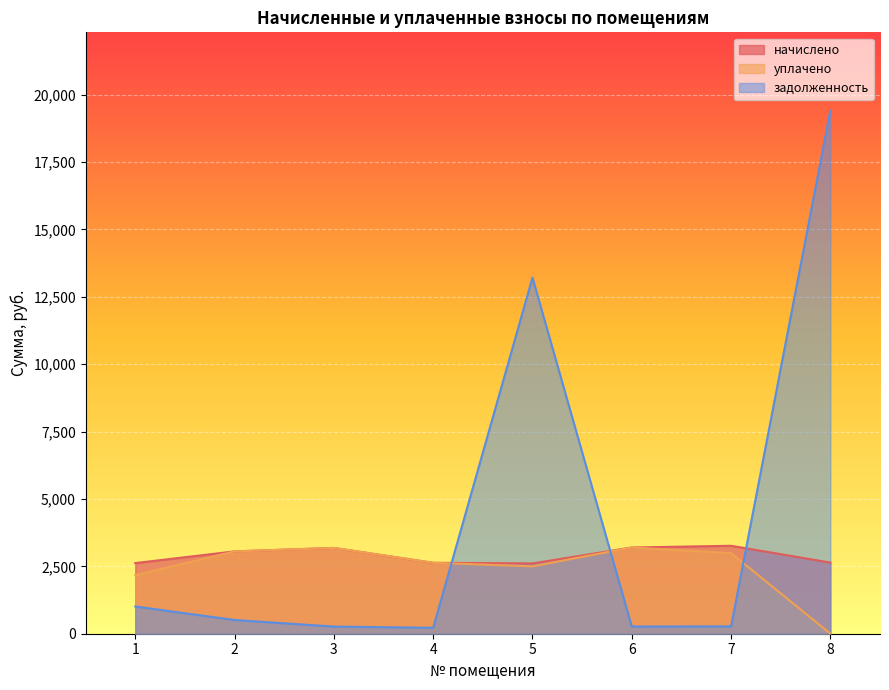

Rank the series by their average value, from lowest to highest.

уплачено, начислено, задолженность